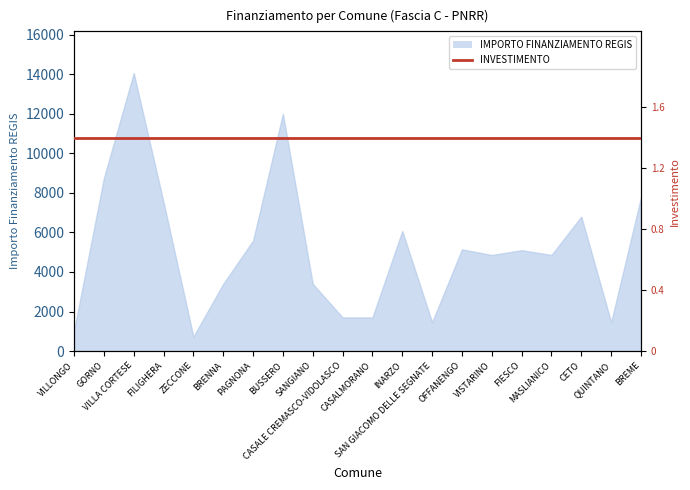

The value at BREME is 5011. True or false?

False